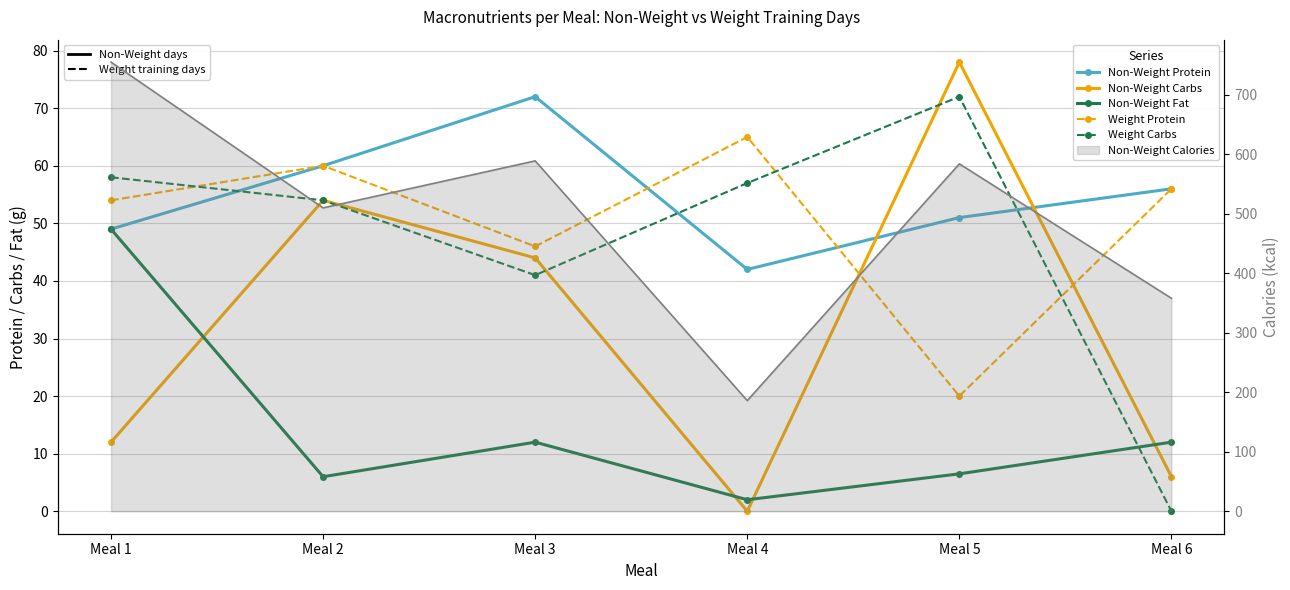

What is the highest value of the Non-Weight Carbs series?

78.0